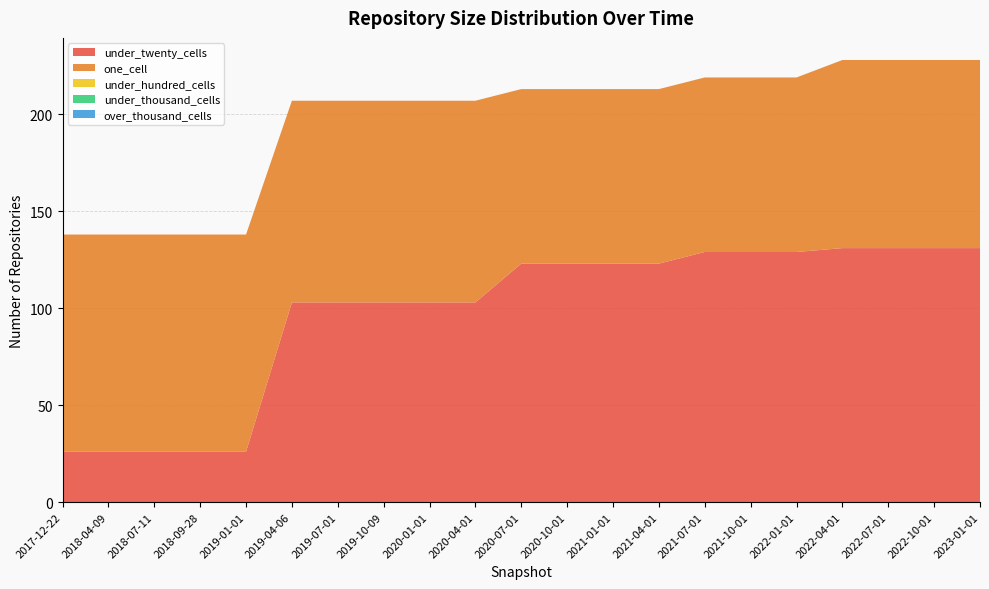

Reading left to right, what are all the values shown in this chart?

one_cell: 112	112	112	112	112	104	104	104	104	104	90	90	90	90	90	90	90	97	97	97	97
under_twenty_cells: 26	26	26	26	26	103	103	103	103	103	123	123	123	123	129	129	129	131	131	131	131
under_hundred_cells: 0	0	0	0	0	0	0	0	0	0	0	0	0	0	0	0	0	0	0	0	0
under_thousand_cells: 0	0	0	0	0	0	0	0	0	0	0	0	0	0	0	0	0	0	0	0	0
over_thousand_cells: 0	0	0	0	0	0	0	0	0	0	0	0	0	0	0	0	0	0	0	0	0